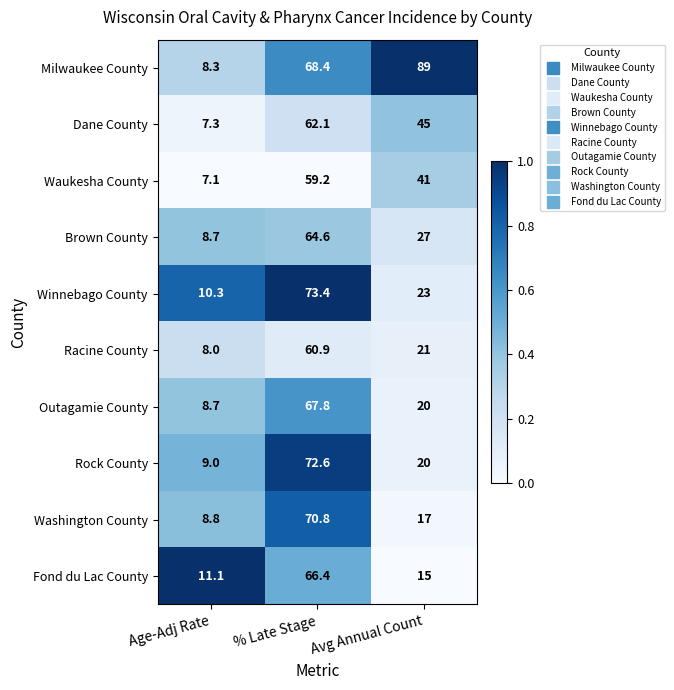

What is the lowest value of the Washington County series?

8.8